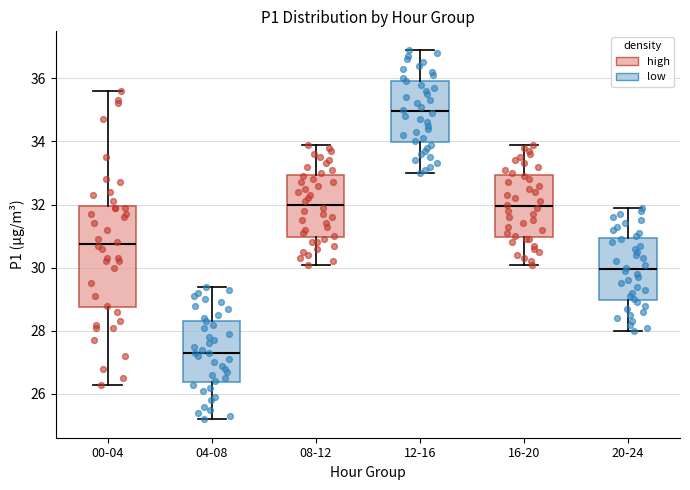

Which box is the tallest, from its lower edge to its upper edge?

00-04